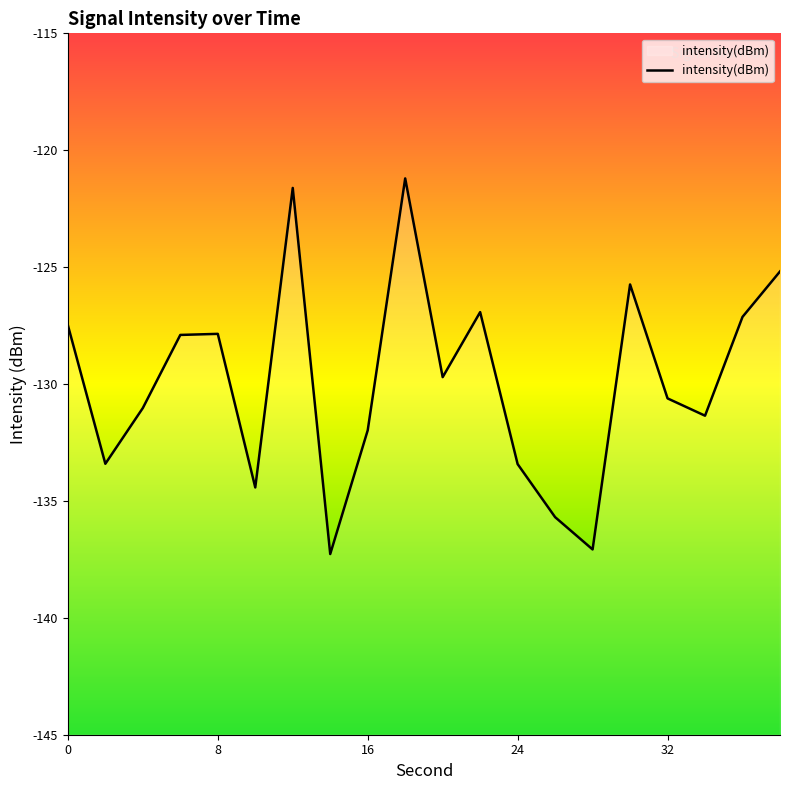

True or false: the data shows -205.5 at 16.

False